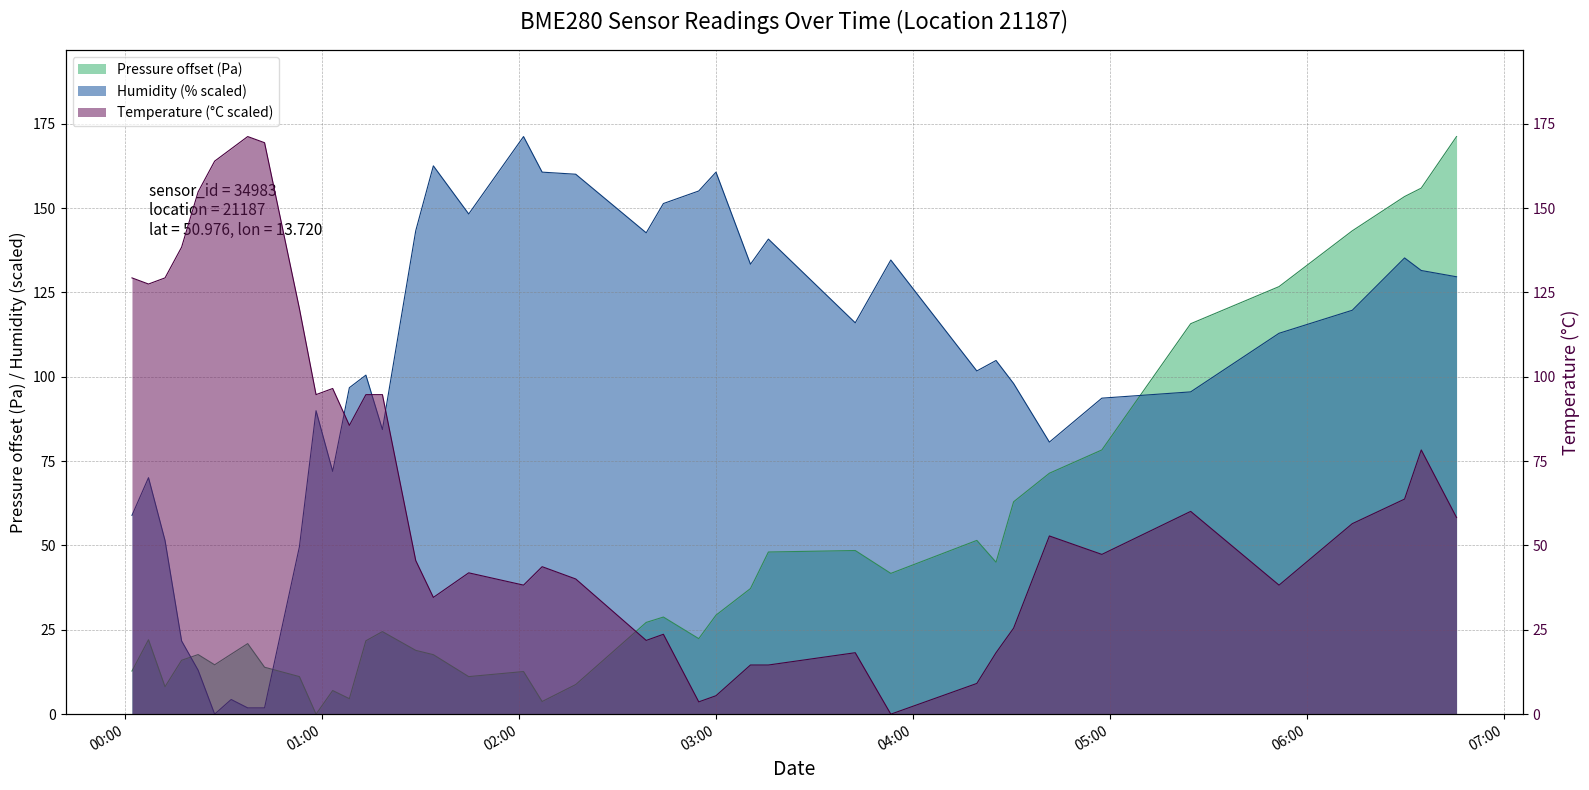

How many lines are shown in the chart?

3